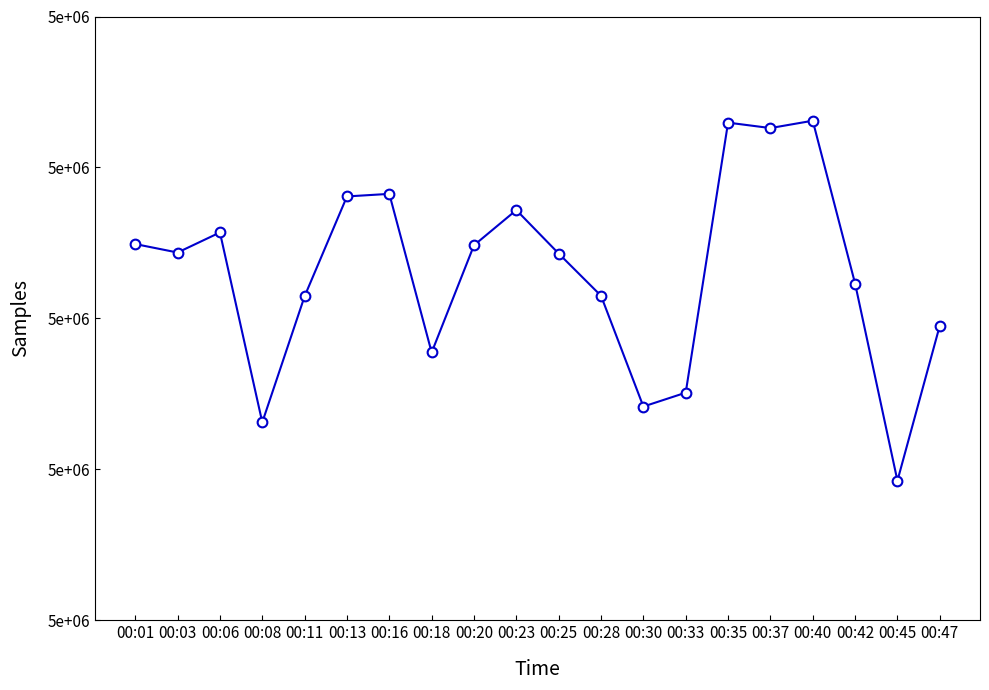

Does the chart have visible grid lines?

No